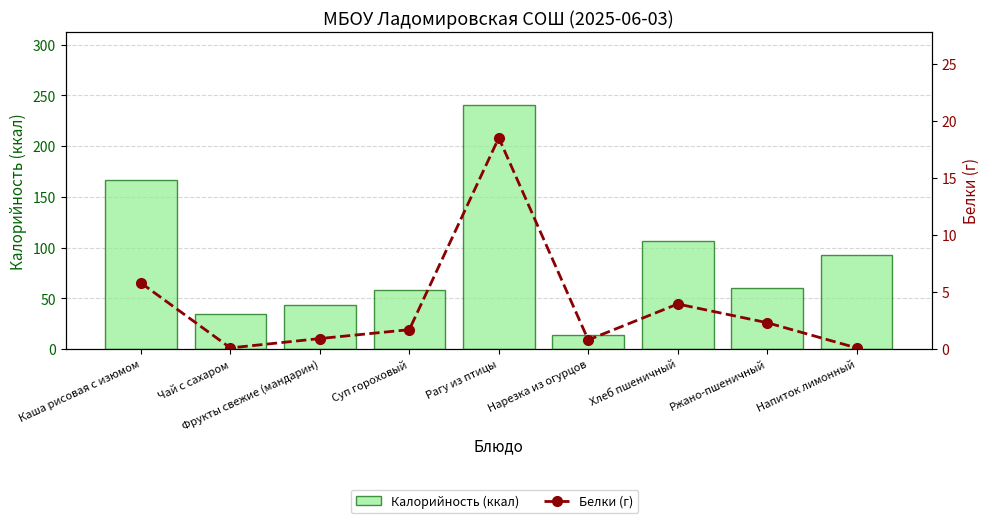

What is the label of the 2nd bar from the left?

Чай с сахаром